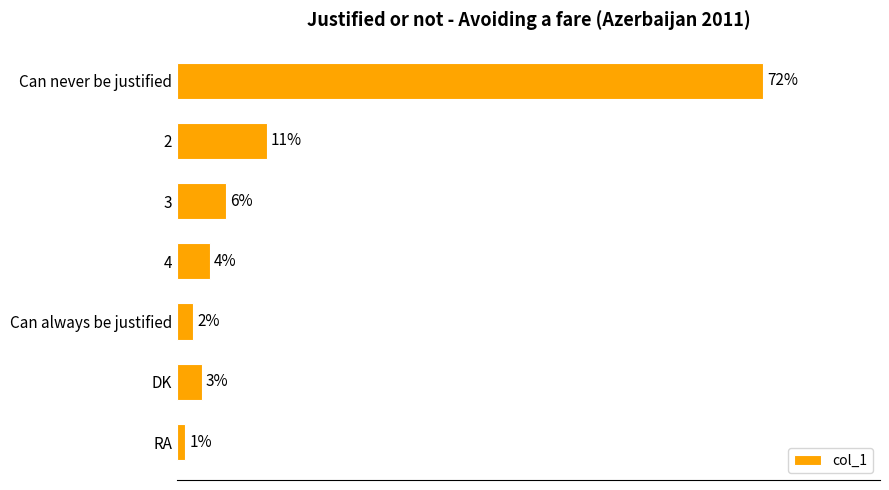

What is the label of the 7th bar from the top?

RA